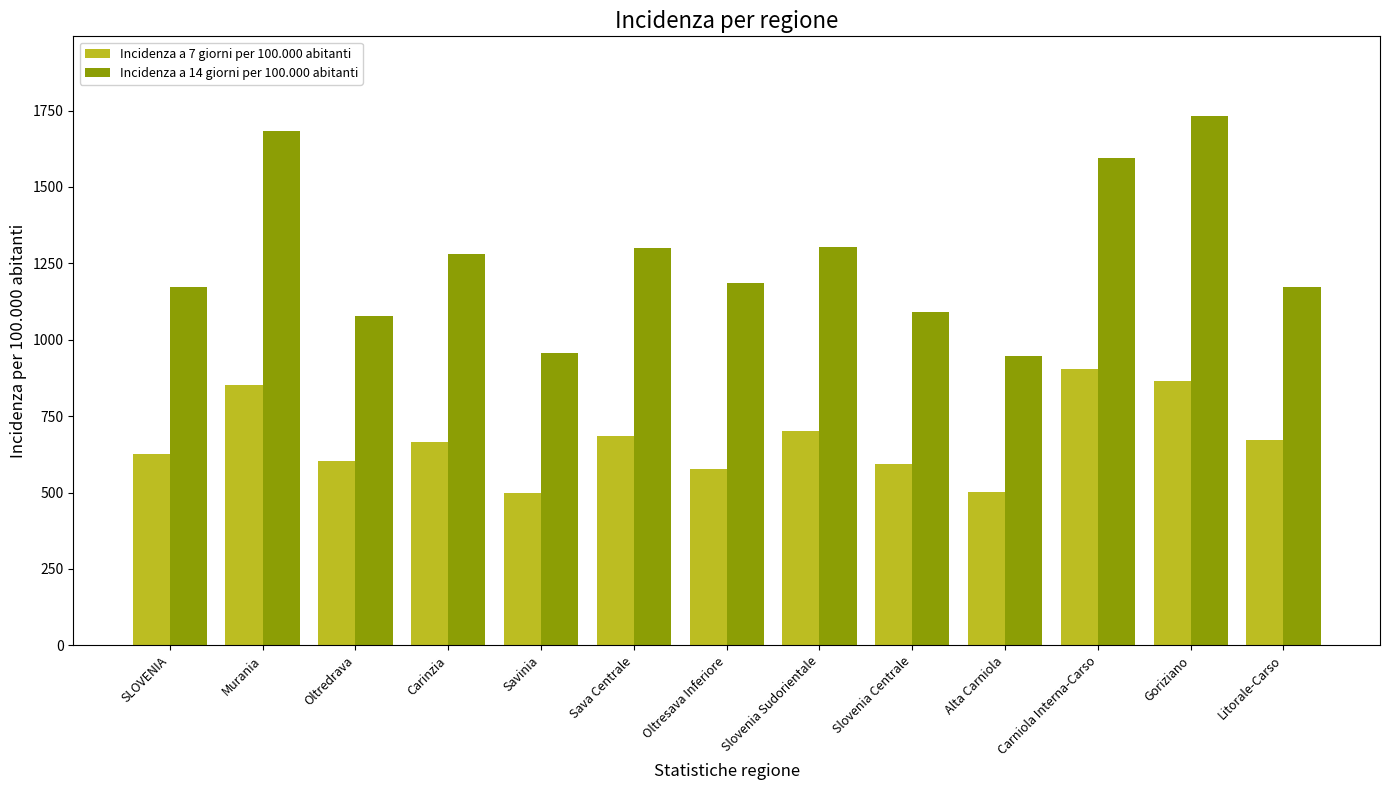

What position from the left is Goriziano?

12